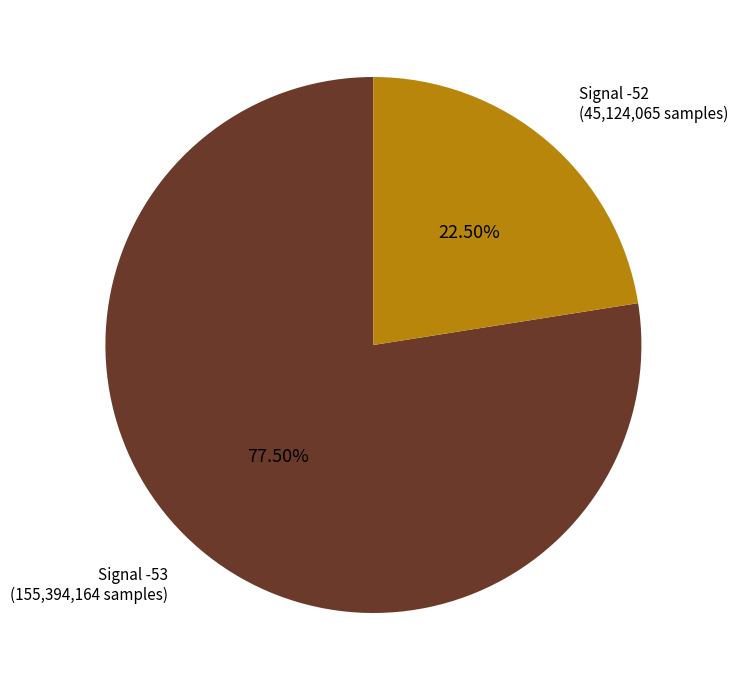

Approximately how many times larger is the value at Signal -52 (45,124,065 samples) compared to Signal -53 (155,394,164 samples)?

0.3